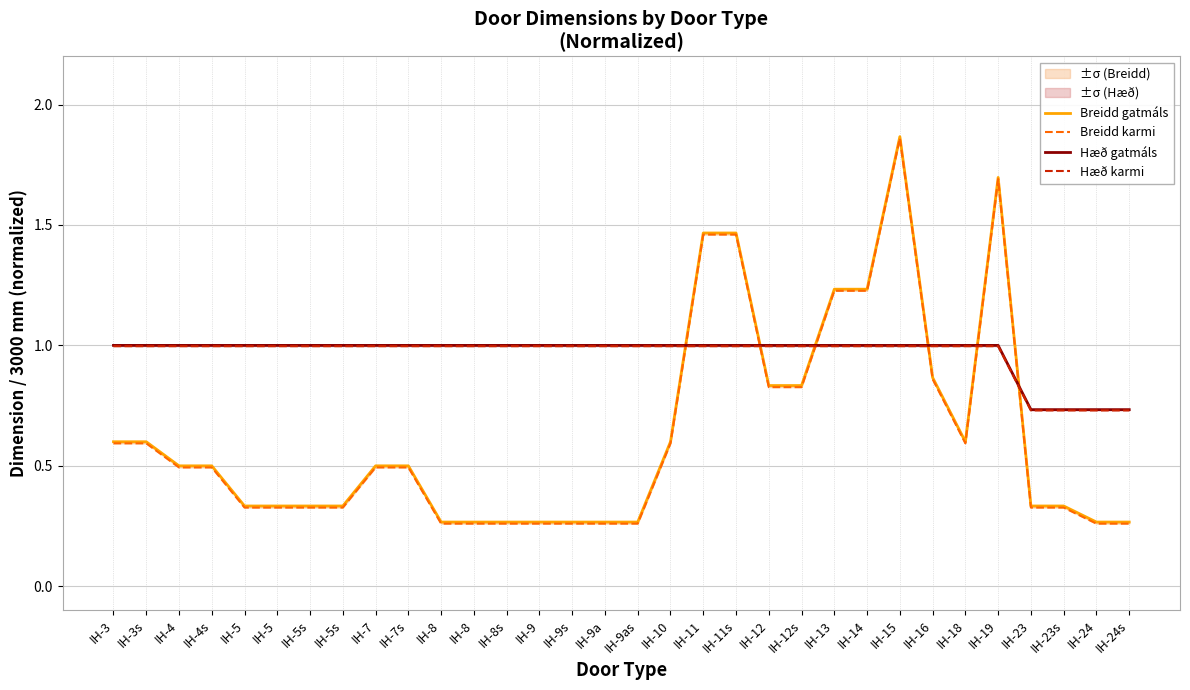

Reading left to right, what are all the values shown in this chart?

Breidd gatmáls: 0.6	0.6	0.5	0.5	0.3	0.3	0.3	0.3	0.5	0.5	0.3	0.3	0.3	0.3	0.3	0.3	0.3	0.6	1.5	1.5	0.8	0.8	1.2	1.2	1.9	0.9	0.6	1.7	0.3	0.3	0.3	0.3
Breidd karmi: 0.6	0.6	0.5	0.5	0.3	0.3	0.3	0.3	0.5	0.5	0.3	0.3	0.3	0.3	0.3	0.3	0.3	0.6	1.5	1.5	0.8	0.8	1.2	1.2	1.9	0.9	0.6	1.7	0.3	0.3	0.3	0.3
Hæð gatmáls: 1.0	1.0	1.0	1.0	1.0	1.0	1.0	1.0	1.0	1.0	1.0	1.0	1.0	1.0	1.0	1.0	1.0	1.0	1.0	1.0	1.0	1.0	1.0	1.0	1.0	1.0	1.0	1.0	0.7	0.7	0.7	0.7
Hæð karmi: 1.0	1.0	1.0	1.0	1.0	1.0	1.0	1.0	1.0	1.0	1.0	1.0	1.0	1.0	1.0	1.0	1.0	1.0	1.0	1.0	1.0	1.0	1.0	1.0	1.0	1.0	1.0	1.0	0.7	0.7	0.7	0.7